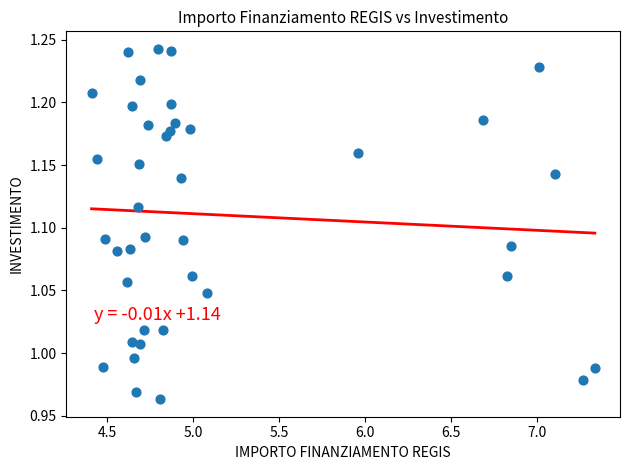

What is the range of X values (max minus min)?

2.9